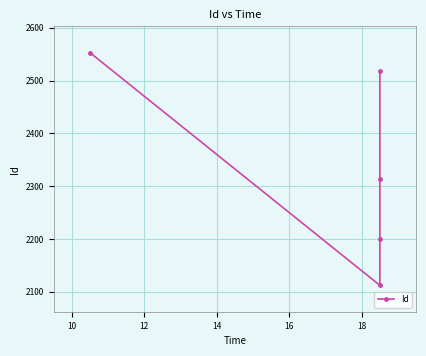

Between 10 and 12, which is larger?

12